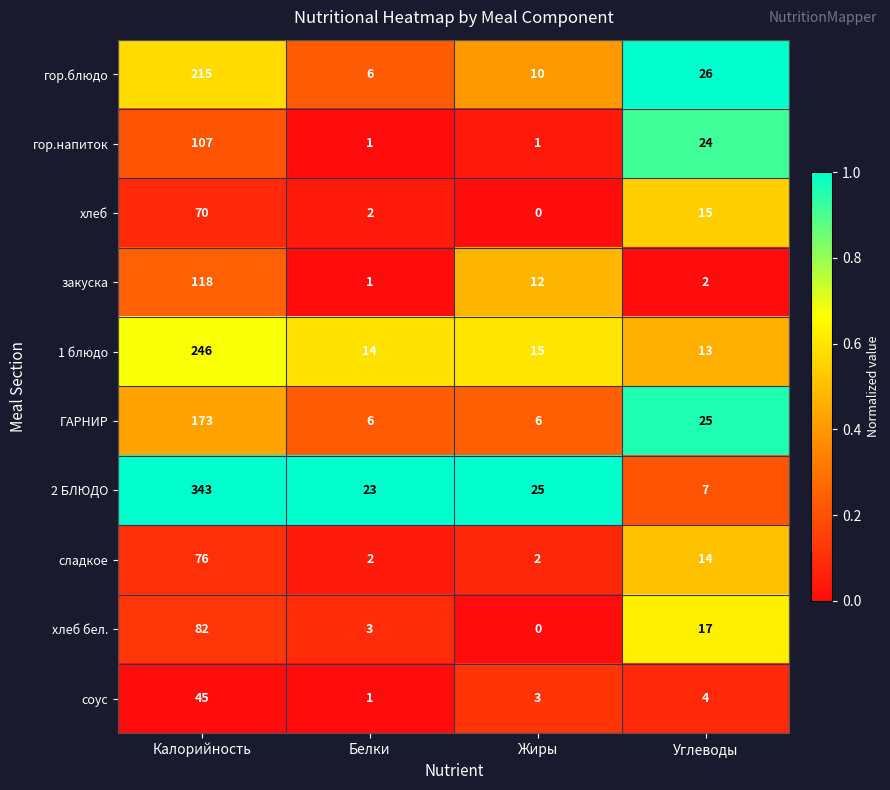

Rank the series by their maximum value, from highest to lowest.

2 БЛЮДО, 1 блюдо, гор.блюдо, ГАРНИР, закуска, гор.напиток, хлеб бел., сладкое, хлеб, соус